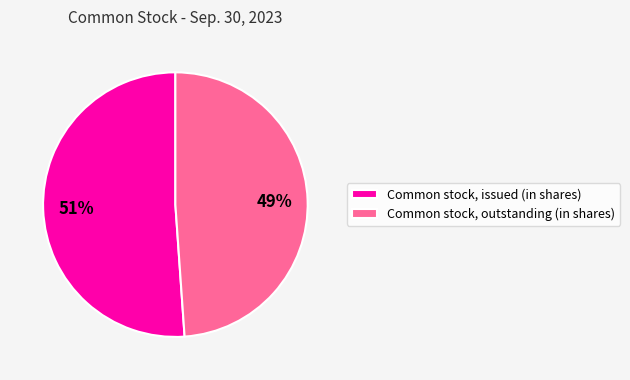

To the nearest percent, what portion does Common stock, issued (in shares) represent?

51%